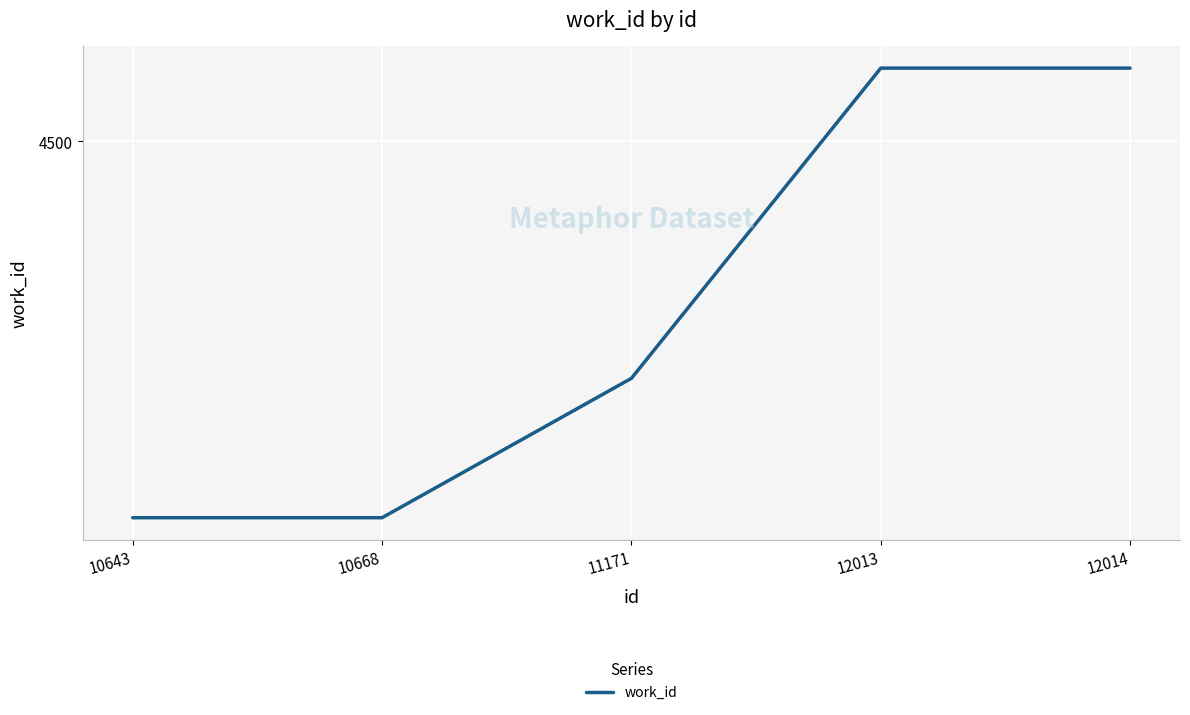

True or false: the data has more than 1 interior local peaks.

False